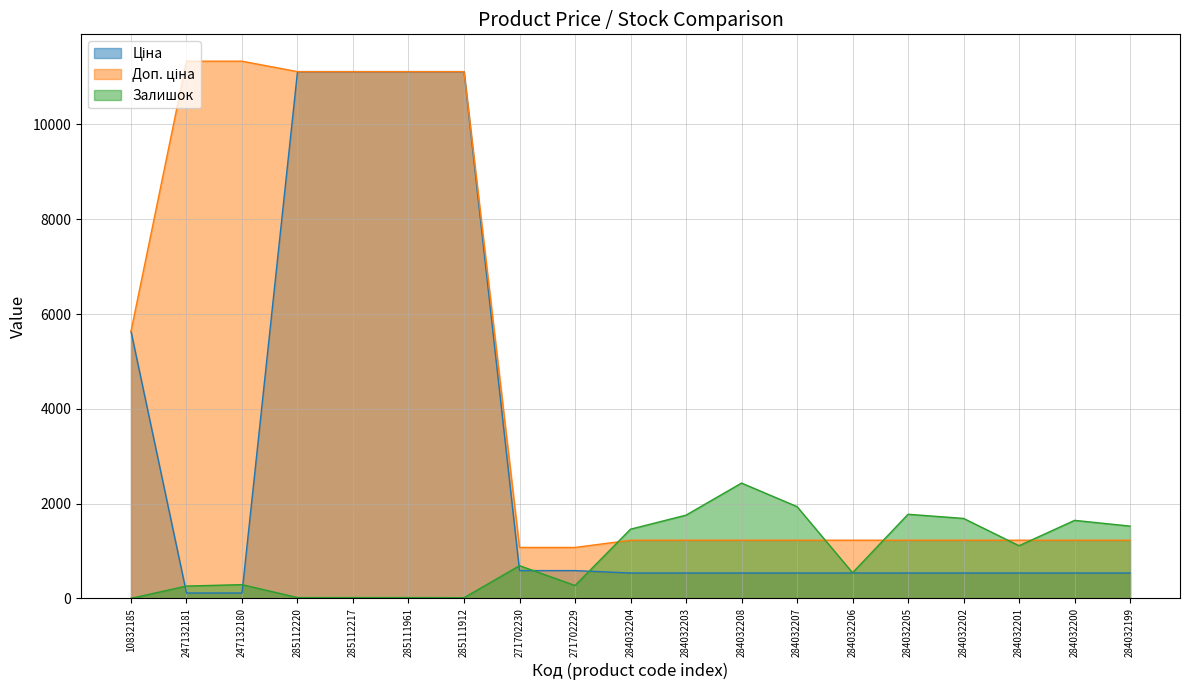

At which category does Залишок reach its first local peak?

247132180